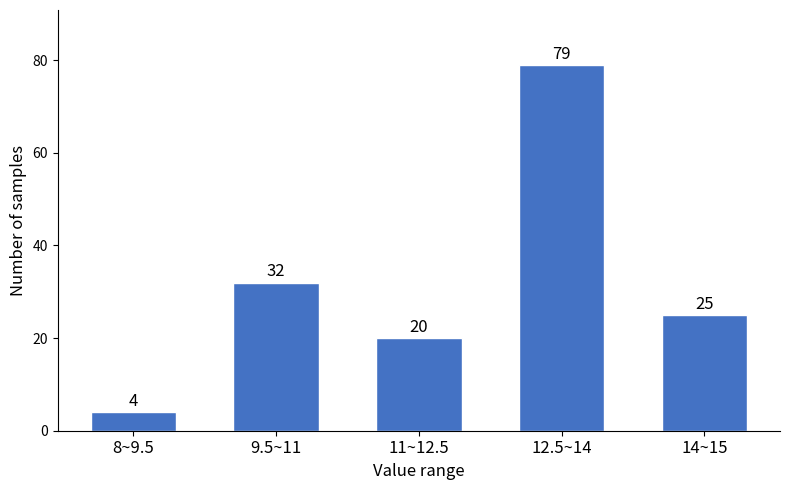

Reading left to right, extract all data points from this chart.

8~9.5=4	9.5~11=32	11~12.5=20	12.5~14=79	14~15=25